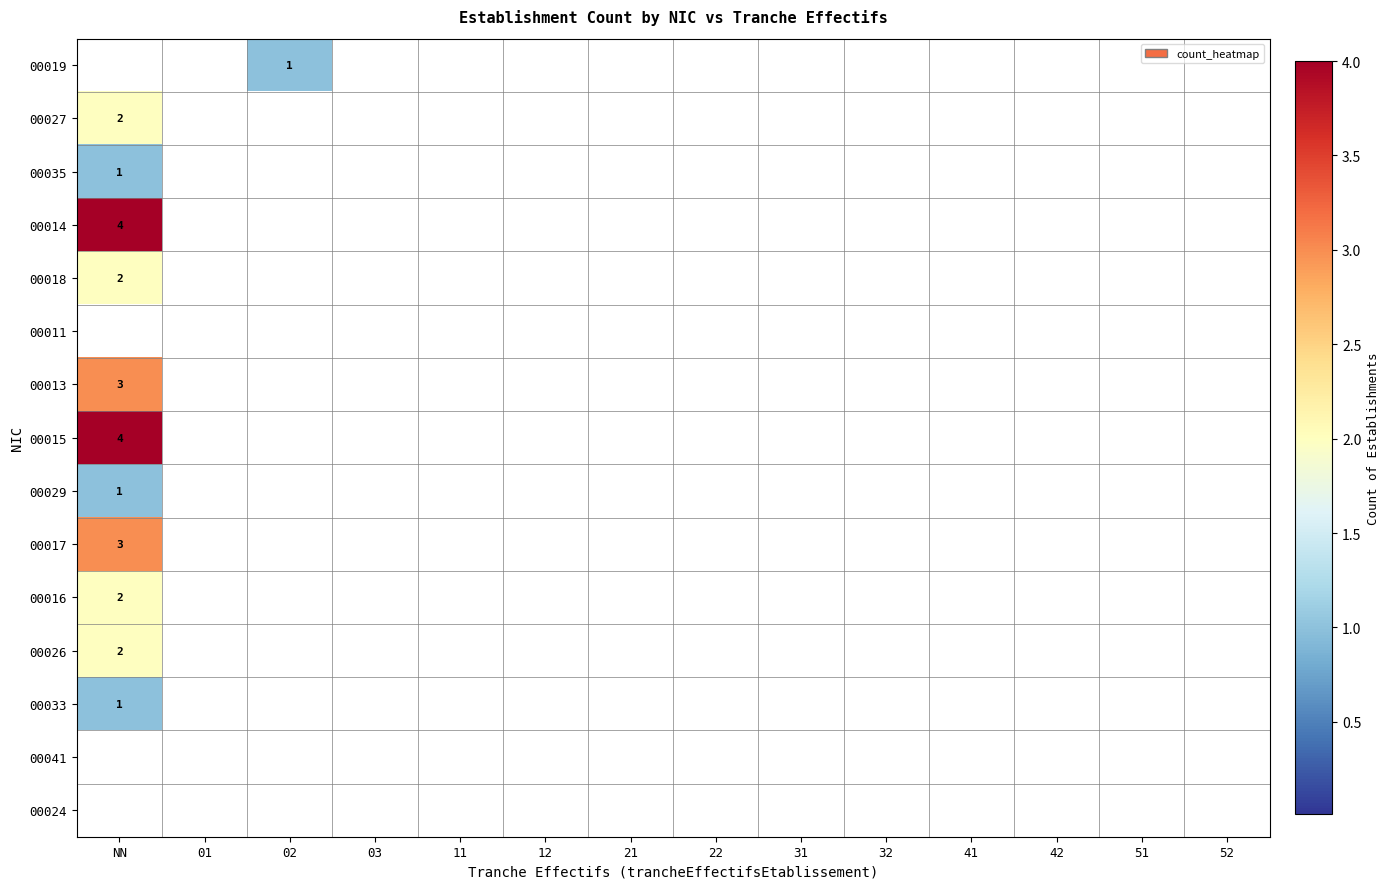

What is the sum of all 00017 values?

3